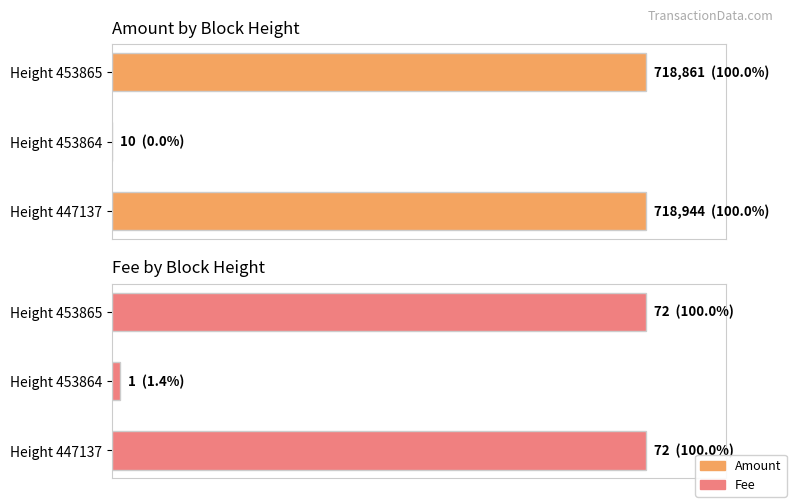

What is the value of the Amount bar at the 1st from the left?

100.0